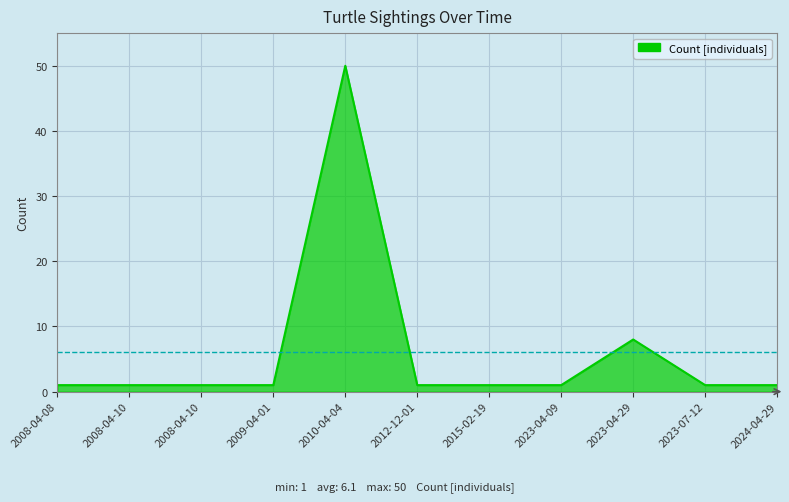

What is the difference between the second highest and minimum values?

7